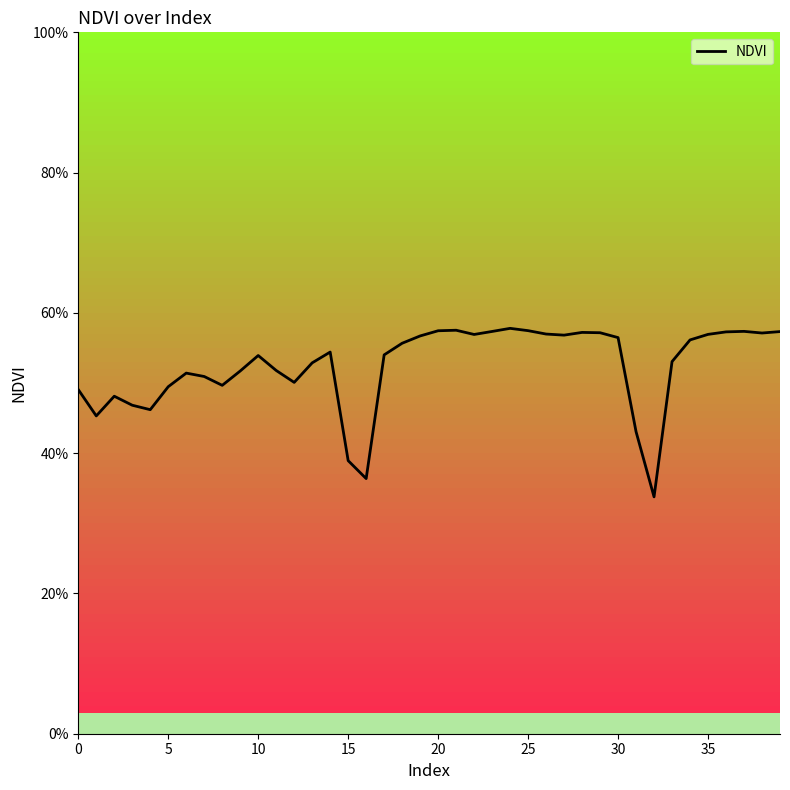

Reading left to right, extract all data points from this chart.

0.5	0.5	0.5	0.5	0.5	0.5	0.5	0.5	0.5	0.5	0.5	0.5	0.5	0.5	0.5	0.4	0.4	0.5	0.6	0.6	0.6	0.6	0.6	0.6	0.6	0.6	0.6	0.6	0.6	0.6	0.6	0.4	0.3	0.5	0.6	0.6	0.6	0.6	0.6	0.6